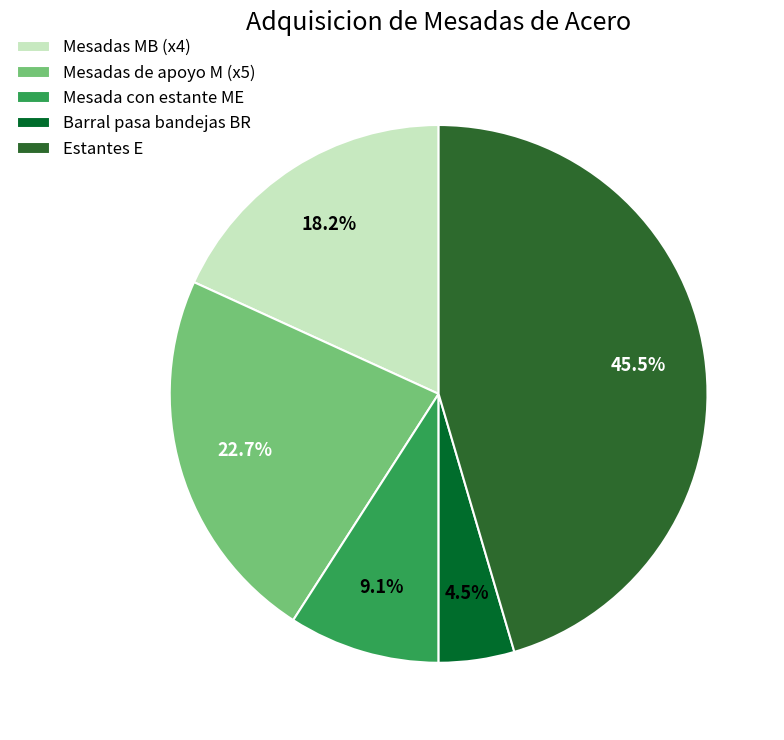

Which slice is the smallest?

Barral pasa bandejas BR